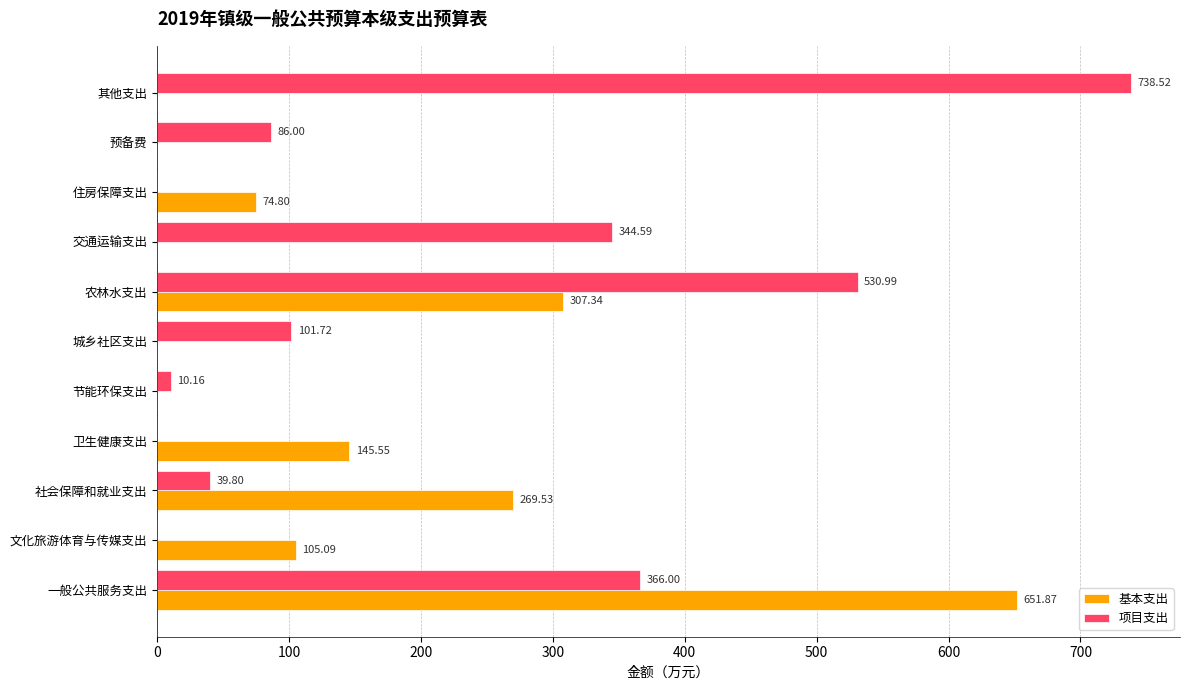

What is the sum of the 项目支出 values at 其他支出 and 住房保障支出?

738.5